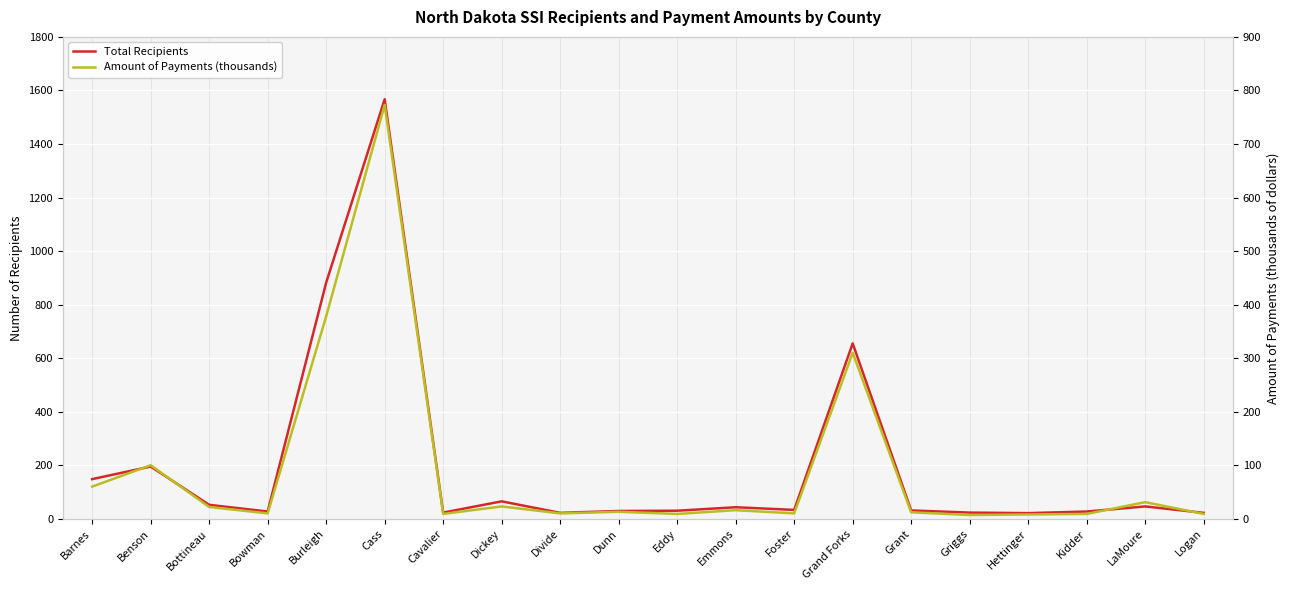

Which category has the highest value in the Total Recipients series?

Cass